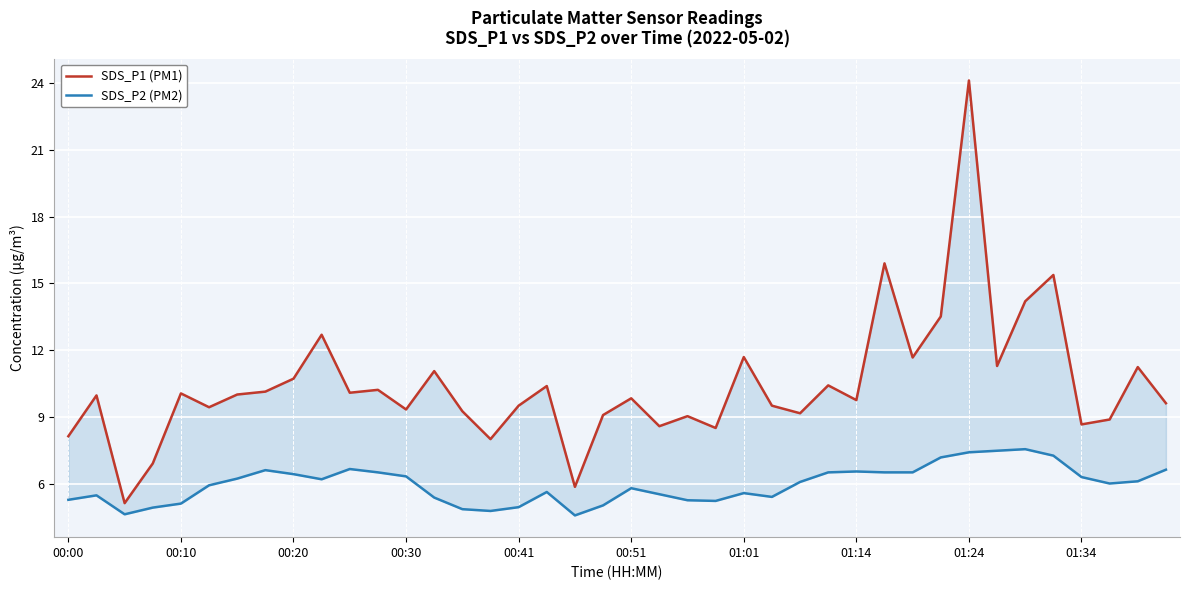

Reading left to right, what are all the values shown in this chart?

SDS_P1 (PM1): 8.2	10.0	5.2	6.9	10.1	9.4	10.0	10.2	10.7	12.7	10.1	10.2	9.3	11.1	9.3	8.0	9.5	10.4	5.9	9.1	9.8	8.6	9.1	8.5	11.7	9.5	9.2	10.4	9.8	15.9	11.7	13.5	24.1	11.3	14.2	15.4	8.7	8.9	11.2	9.6
SDS_P2 (PM2): 5.3	5.5	4.7	5.0	5.1	6.0	6.2	6.6	6.5	6.2	6.7	6.5	6.3	5.4	4.9	4.8	5.0	5.7	4.6	5.0	5.8	5.5	5.3	5.2	5.6	5.4	6.1	6.5	6.6	6.5	6.5	7.2	7.4	7.5	7.6	7.3	6.3	6.0	6.1	6.7